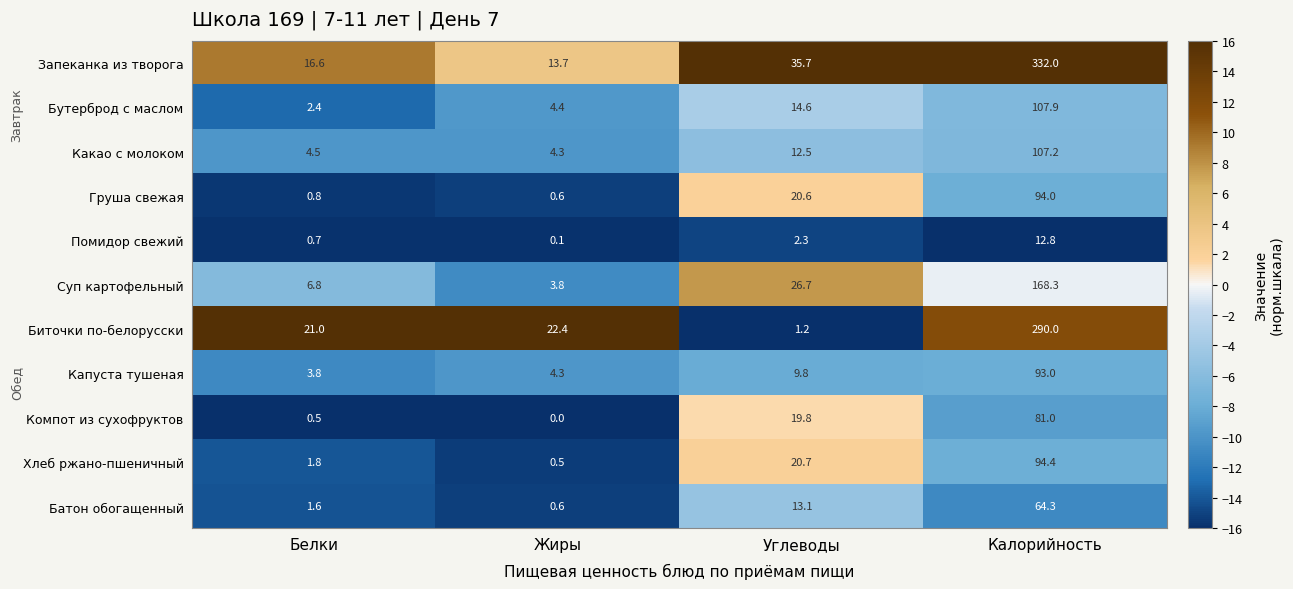

How many values in the Помидор свежий series exceed 2?

2